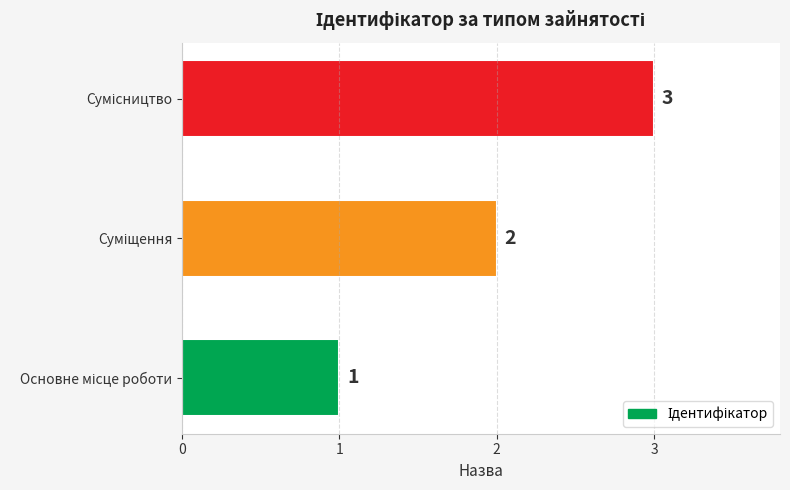

What is the minimum value shown in the chart?

1